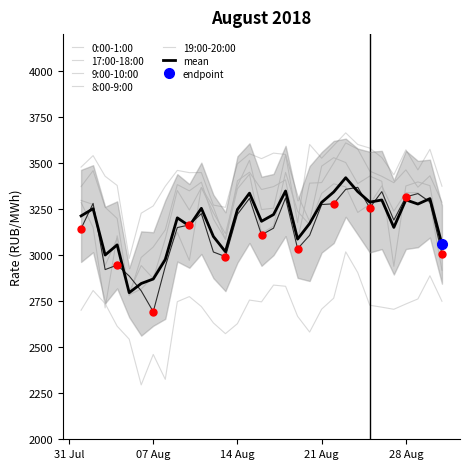

True or false: 9:00-10:00 has a value of 4635.7 at 11.

False